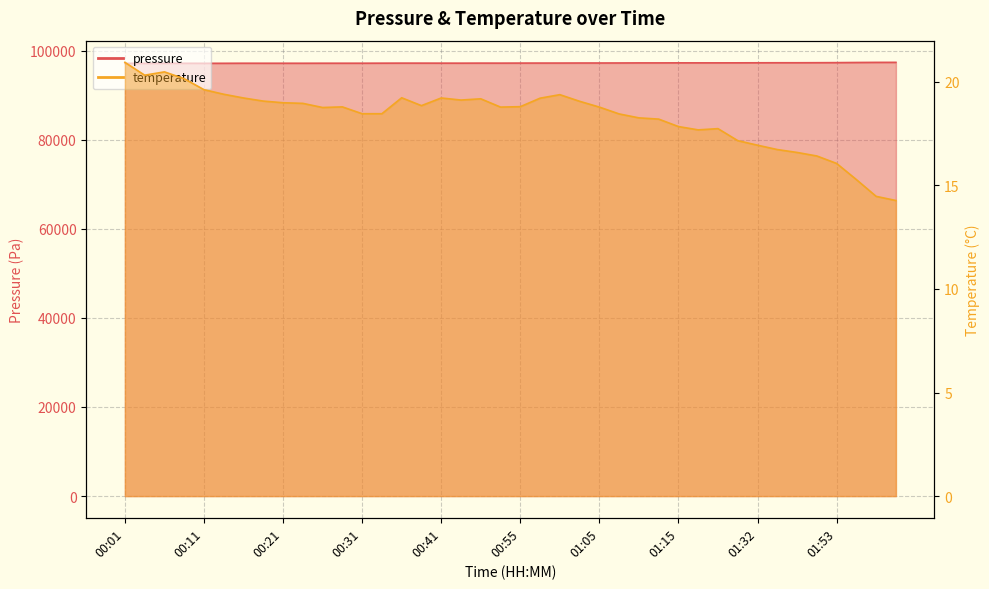

What is the value of the pressure point at the 2nd from the left?

97128.2